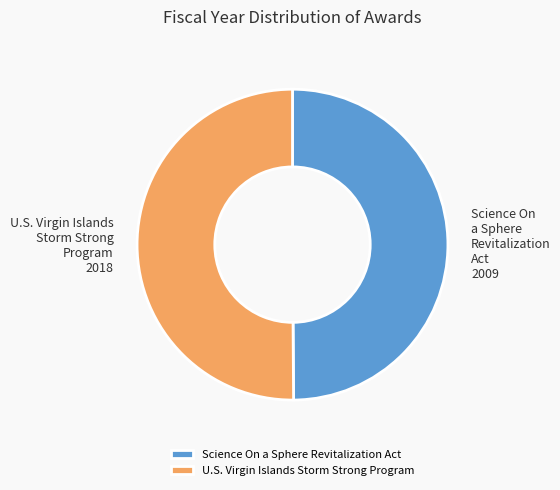

Is the sum of U.S. Virgin Islands Storm Strong Program and Science On a Sphere Revitalization Act greater than half?

Yes